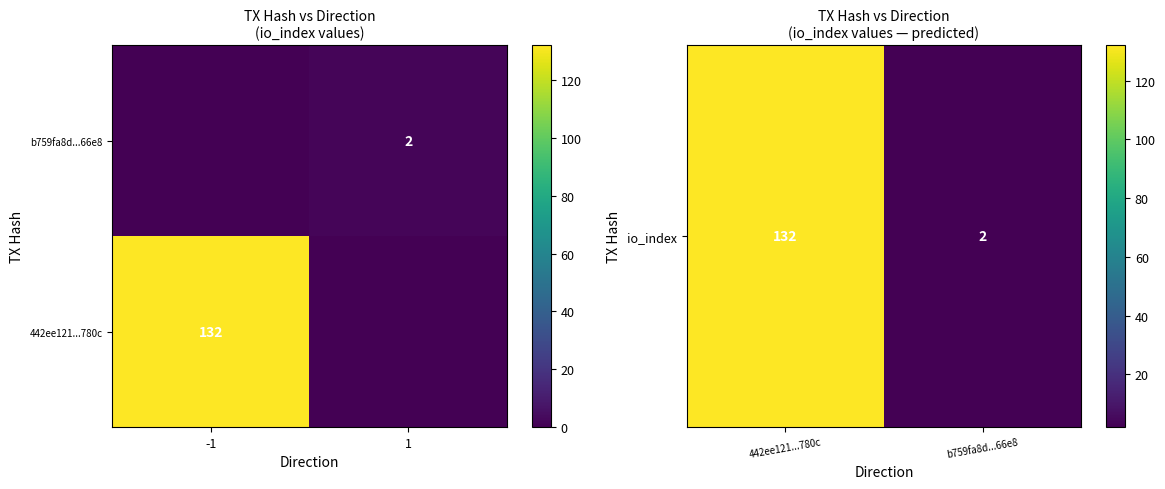

The 442ee121...780c series shows 132 at -1. True or false?

True